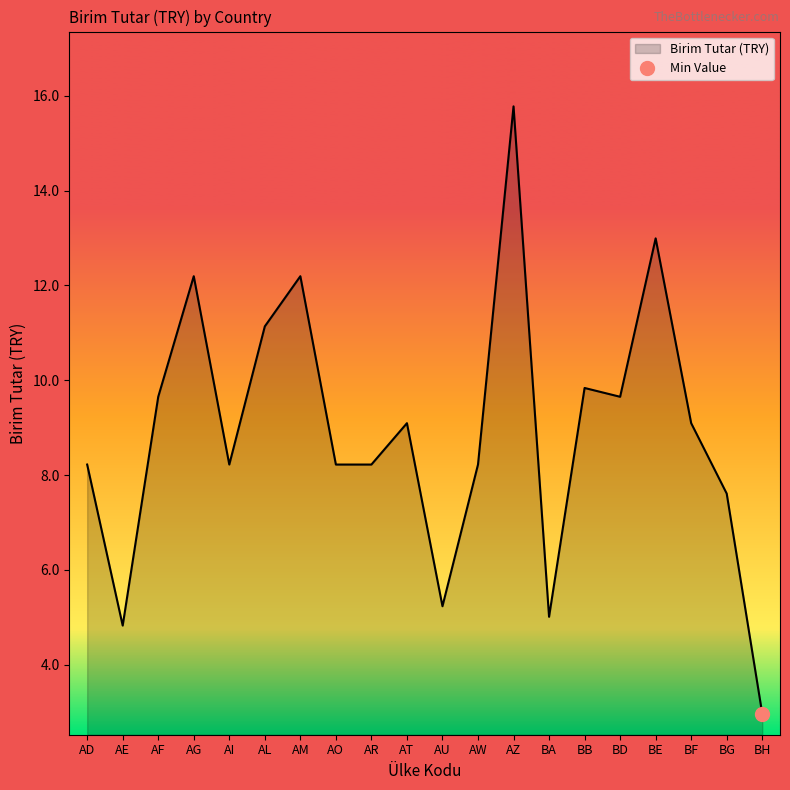

What is the label of the 7th point from the right?

BA